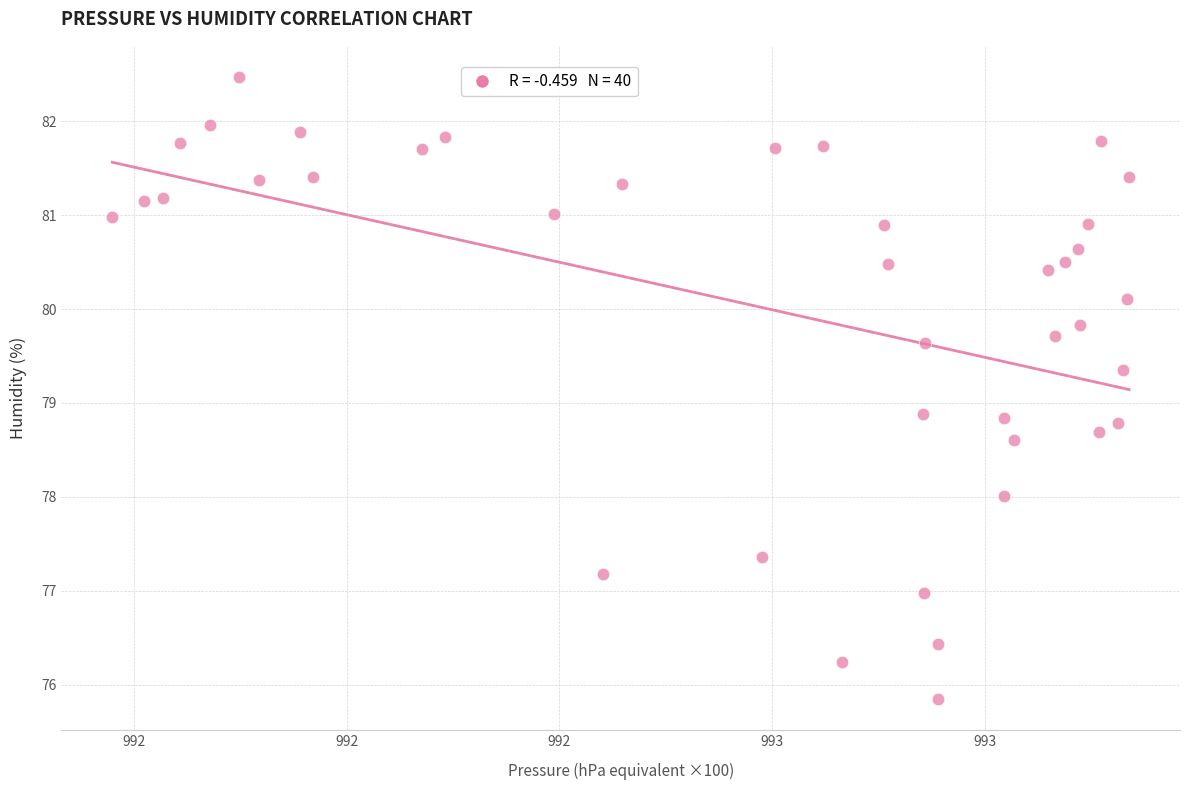

What is the range of Y values (max minus min)?

6.6